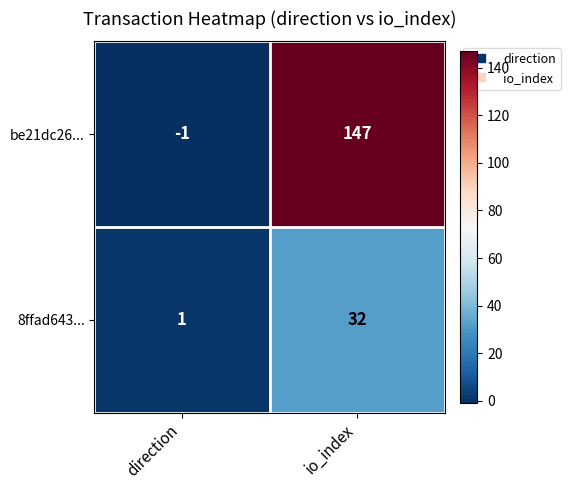

Is it true that 8ffad643... equals 17 at io_index?

False